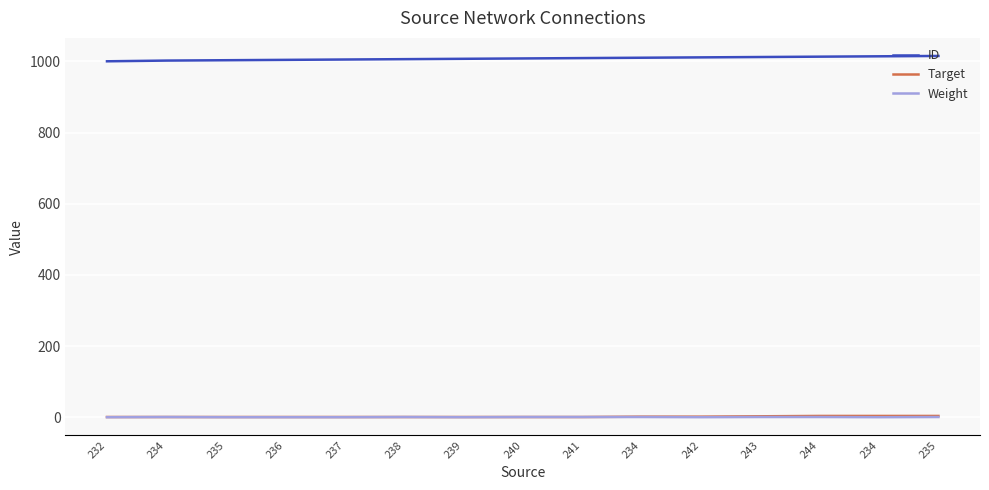

What is the sum of the ID values at 237 and 234?

2015.0